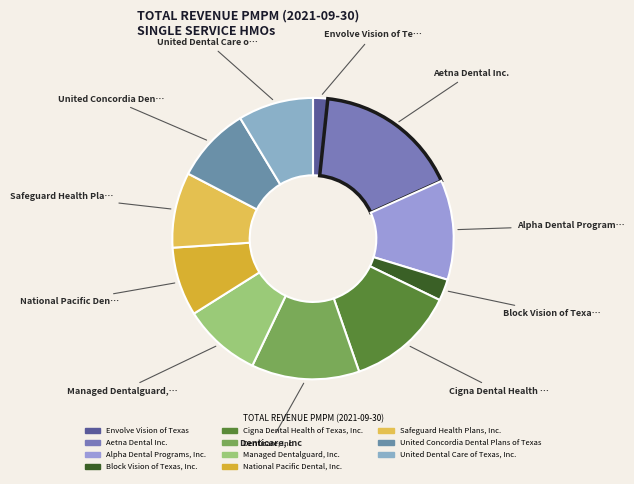

Combined, do Safeguard Health Plans, Inc. and Envolve Vision of Texas account for over 50%?

No